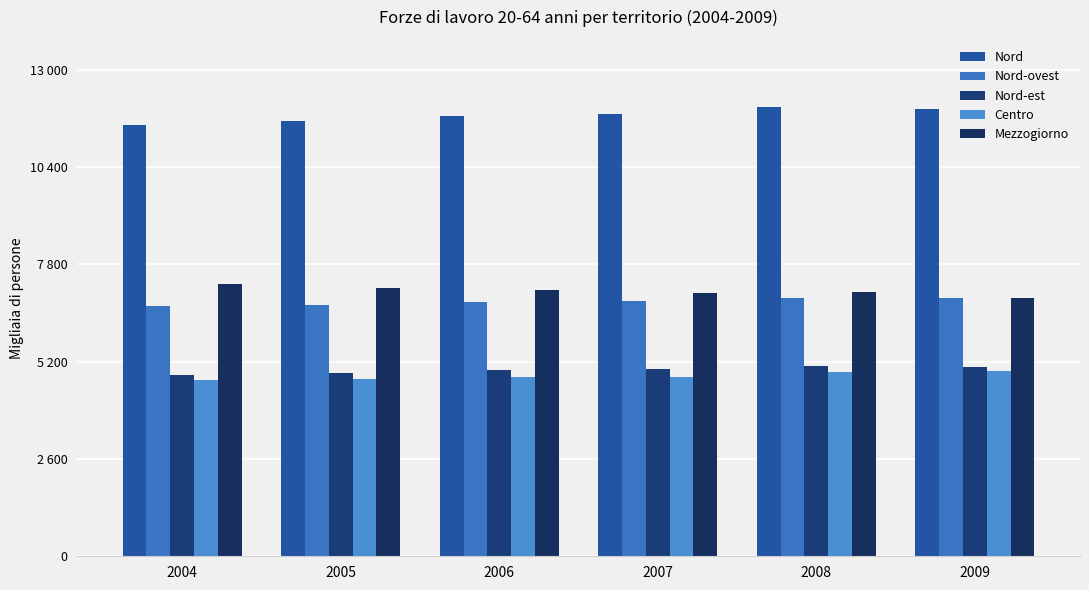

Reading left to right, list all the values displayed in this chart.

Nord: 2004=11527.2	2005=11627.3	2006=11748.6	2007=11806.6	2008=11994.1	2009=11954.1
Nord-ovest: 2004=6683.1	2005=6722.2	2006=6785.9	2007=6808.2	2008=6907.5	2009=6910.1
Nord-est: 2004=4844.1	2005=4905.1	2006=4962.6	2007=4998.5	2008=5086.6	2009=5044.1
Centro: 2004=4702.3	2005=4724.3	2006=4788.5	2007=4793.2	2008=4926.0	2009=4950.8
Mezzogiorno: 2004=7263.7	2005=7162.1	2006=7112.3	2007=7021.3	2008=7067.3	2009=6888.2